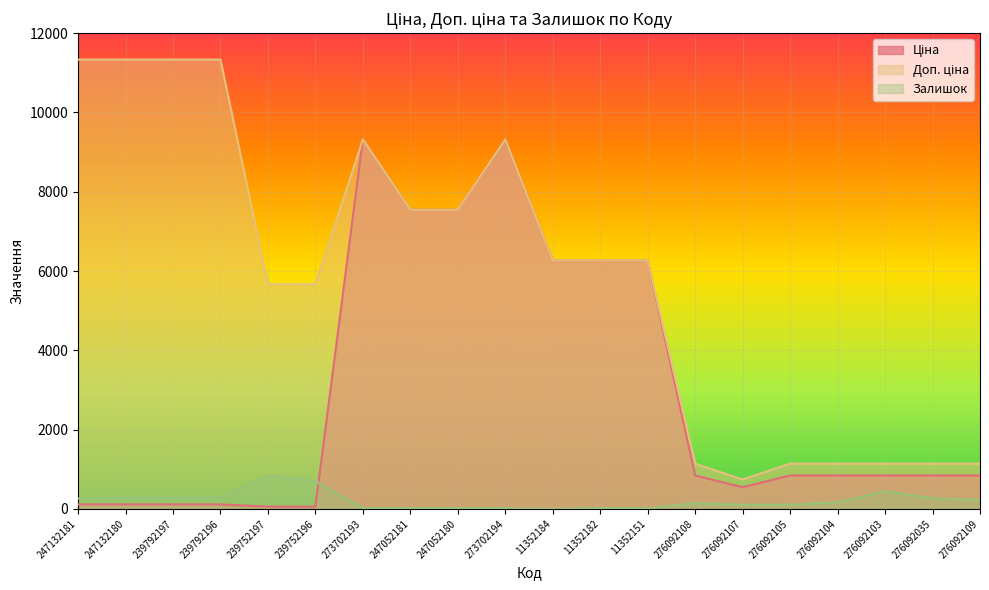

At which category is the sum across all series the highest?

273702193